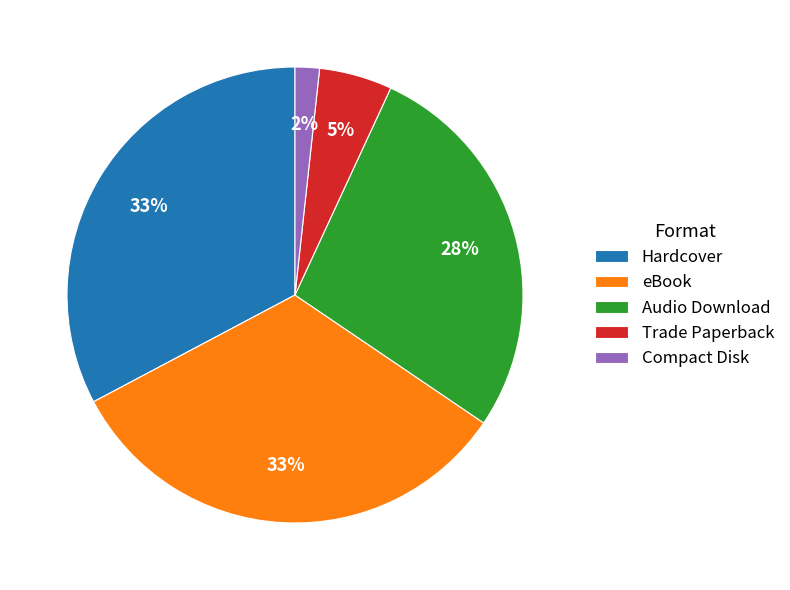

To the nearest percent, what is the difference between the largest and smallest slice percentages?

31%